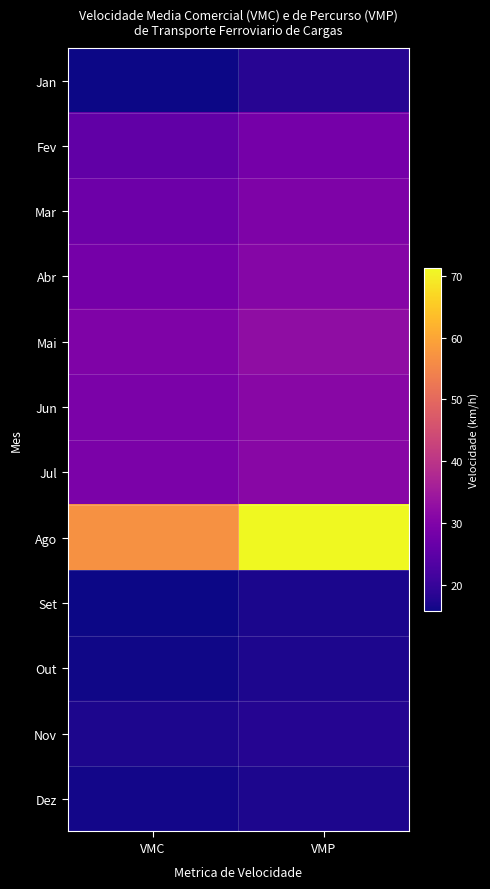

Between VMC and VMP, which is larger?

VMP